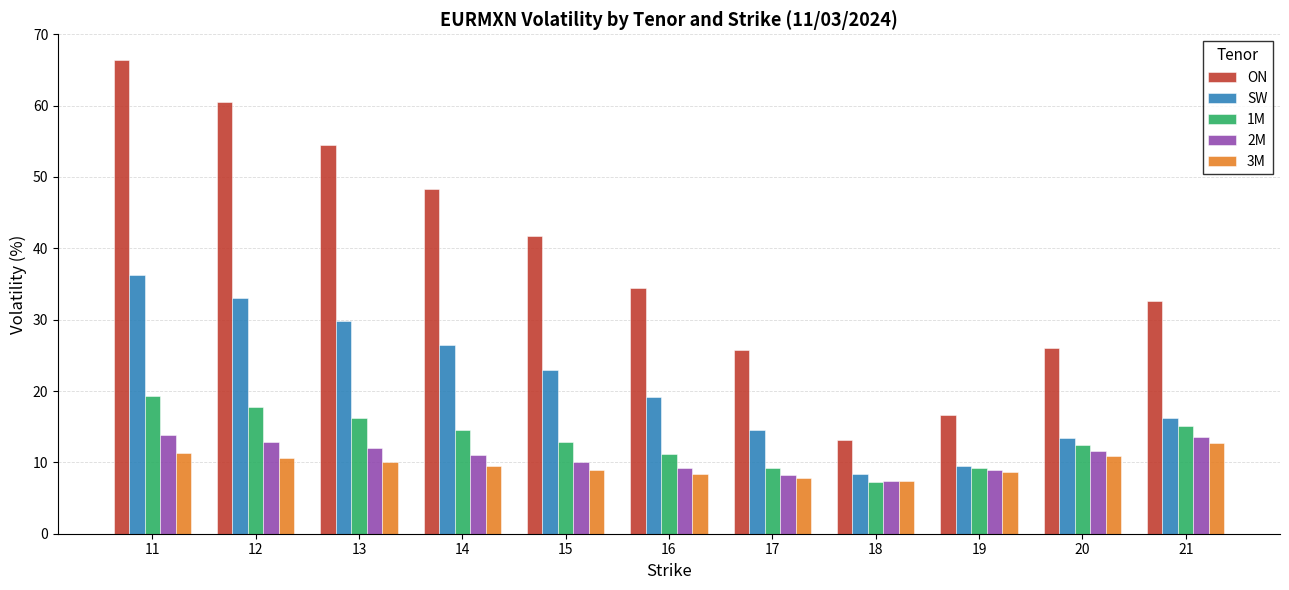

What is the difference between the second highest and minimum values in the 2M series?

6.2